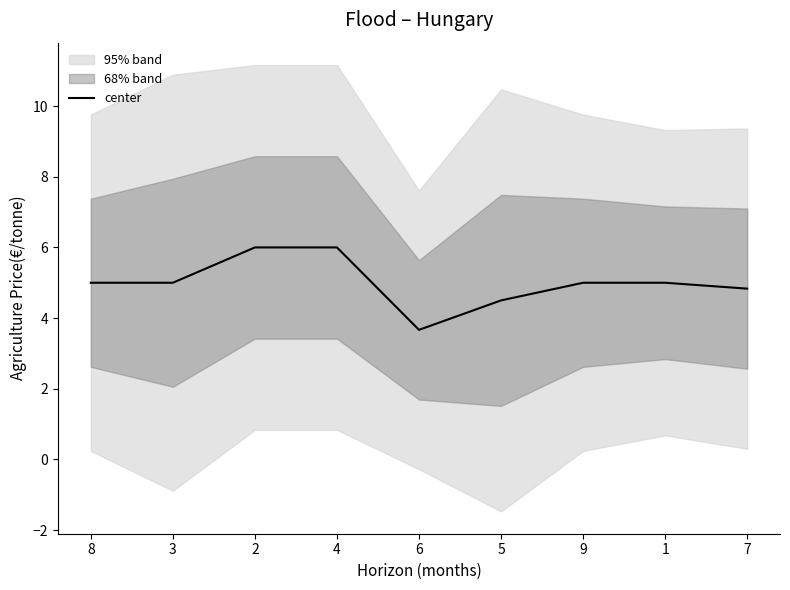

Reading left to right, extract all data points from this chart.

8=5.0	3=5.0	2=6.0	4=6.0	6=3.7	5=4.5	9=5.0	1=5.0	7=4.8